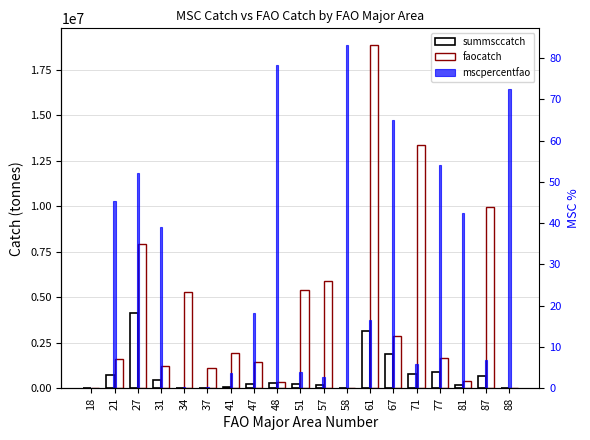

Count the number of data series in this chart.

3